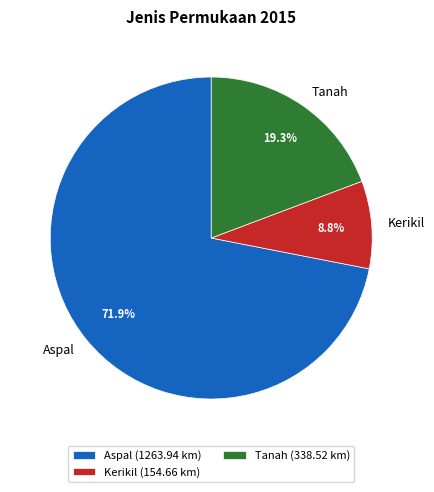

To the nearest percent, what is the difference between the largest and smallest slice percentages?

63%